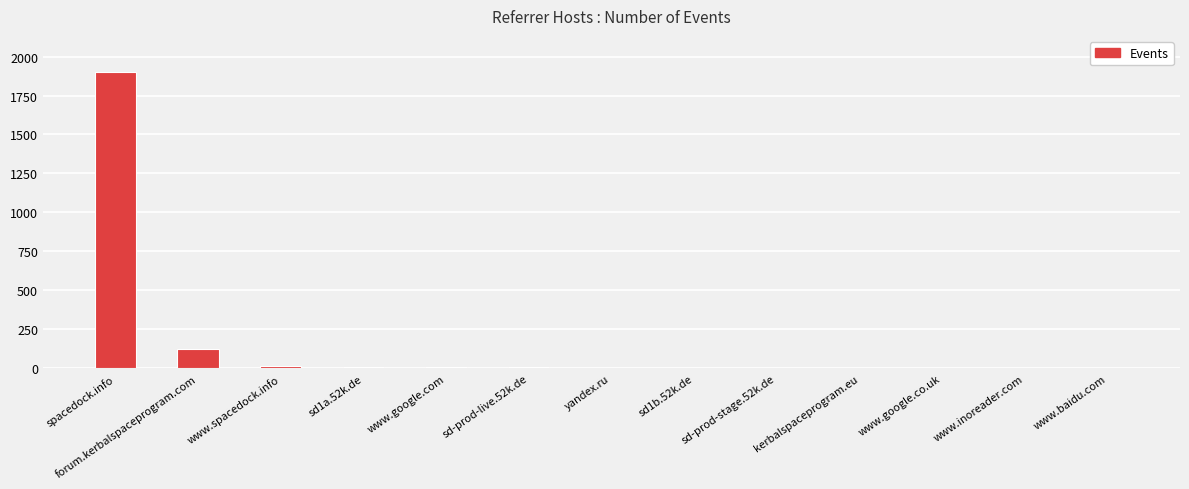

Which label corresponds to the largest value in the chart?

spacedock.info